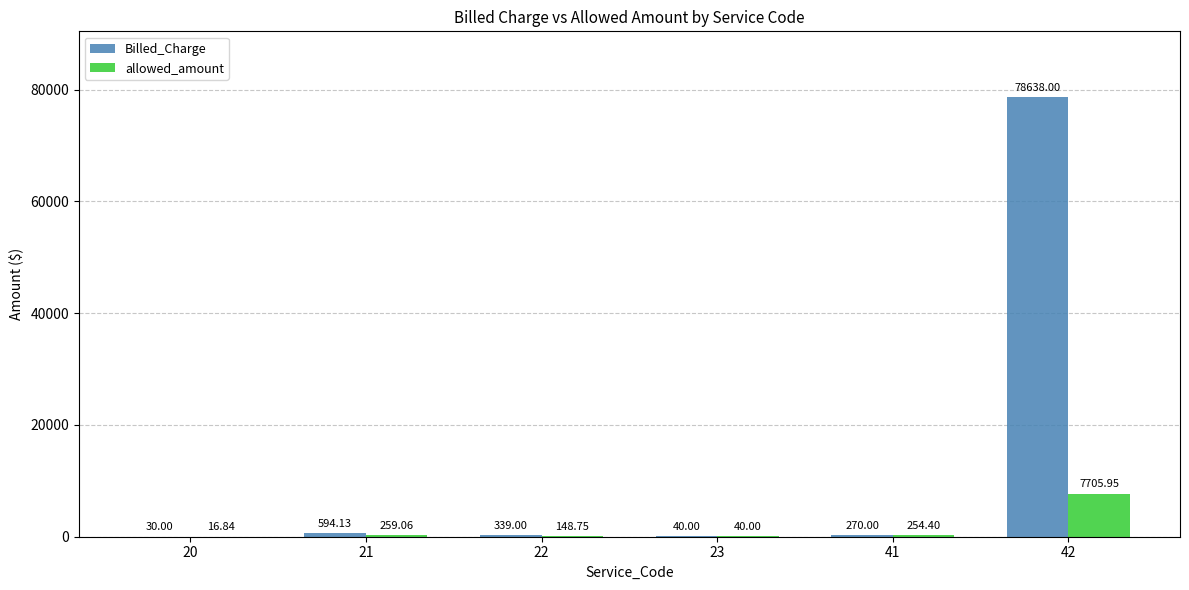

Is the value of allowed_amount at 22 greater than the value of Billed_Charge at 20?

Yes